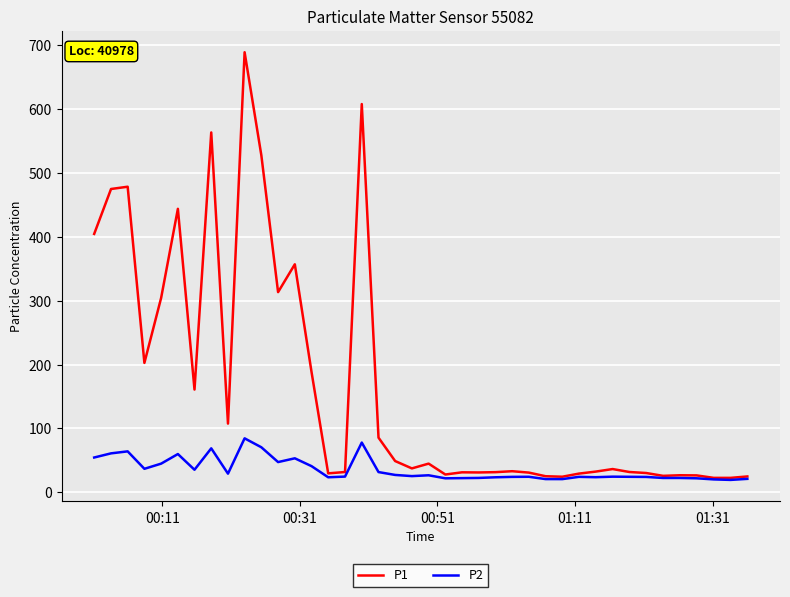

Rank the series by their average value, from highest to lowest.

P1, P2